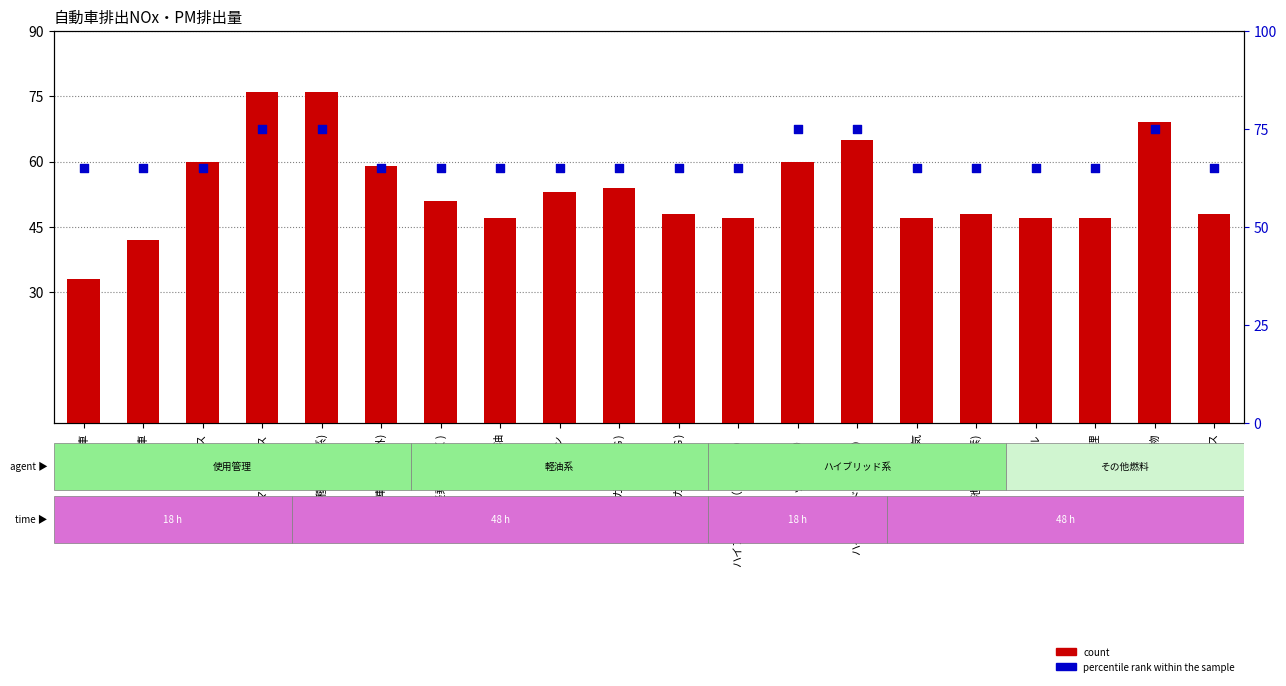

At which category is the sum across all series the highest?

マイクロバス